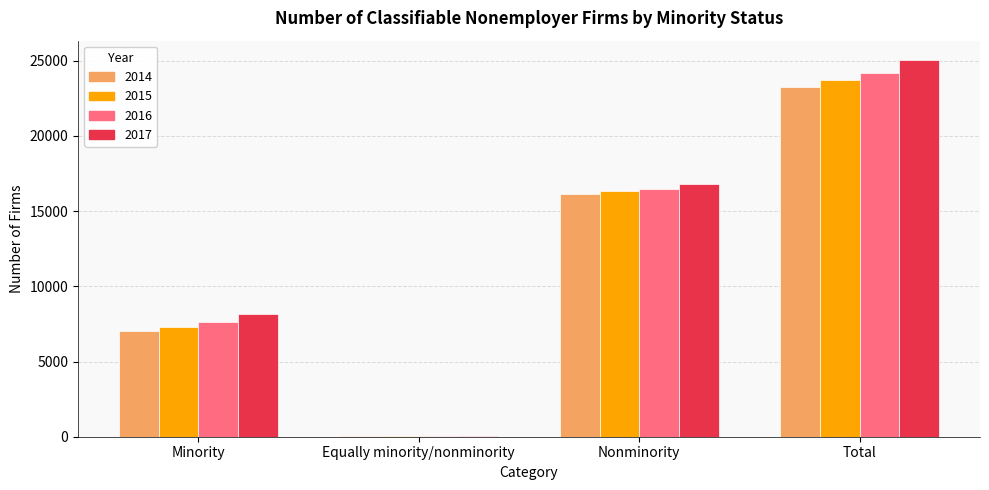

What is the maximum value shown in the chart?

25074.0